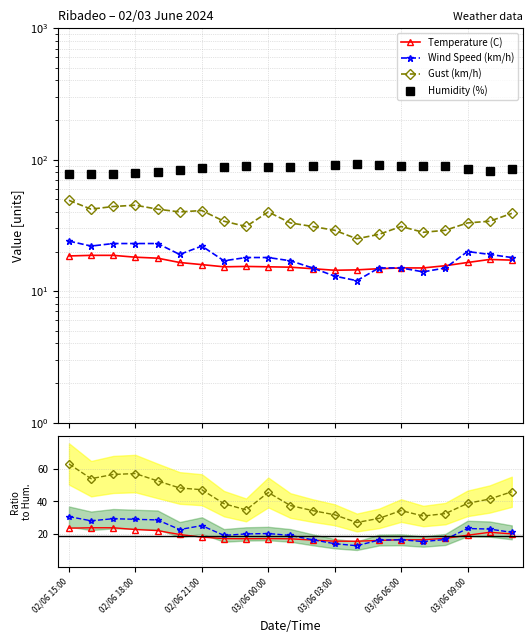

True or false: Humidity (%) has more than 0 points higher than both neighbors.

True